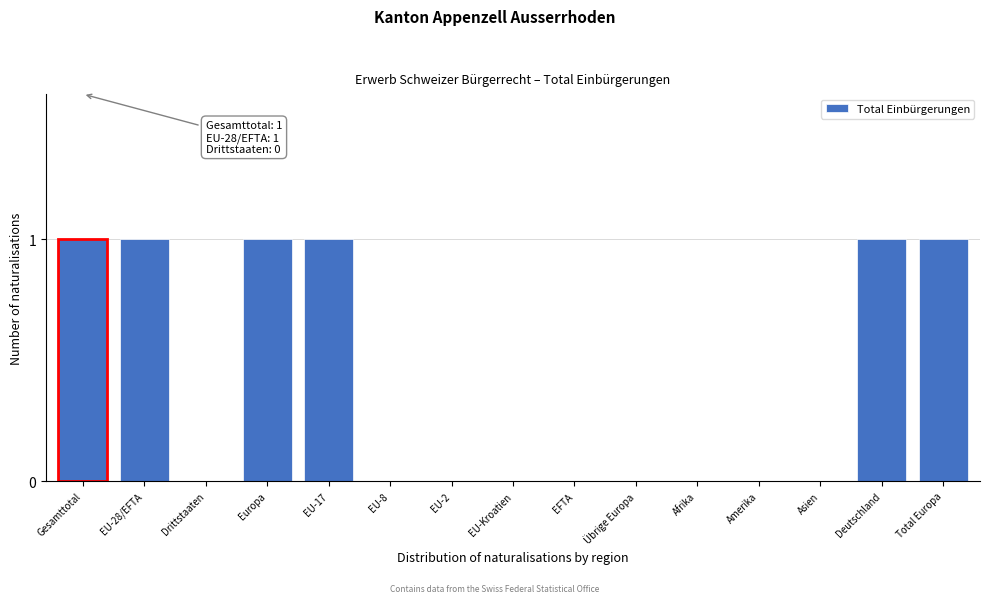

Reading right to left, what are all the values shown in this chart?

Total Europa=1	Deutschland=1	Asien=0	Amerika=0	Afrika=0	Übrige Europa=0	EFTA=0	EU-Kroatien=0	EU-2=0	EU-8=0	EU-17=1	Europa=1	Drittstaaten=0	EU-28/EFTA=1	Gesamttotal=1